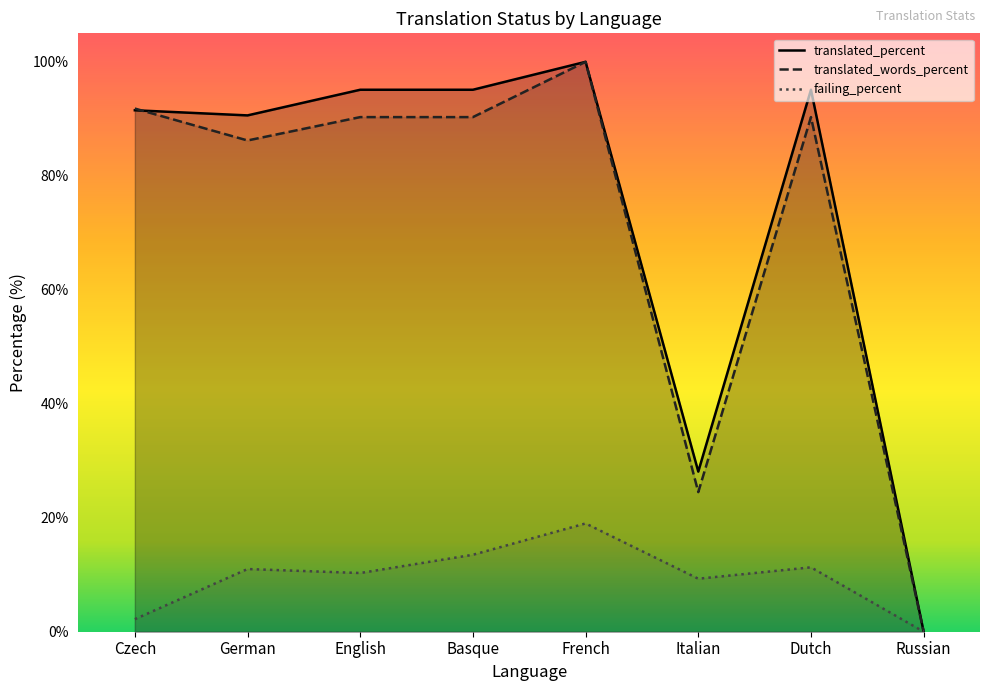

What is the total value across all series at English?

195.7